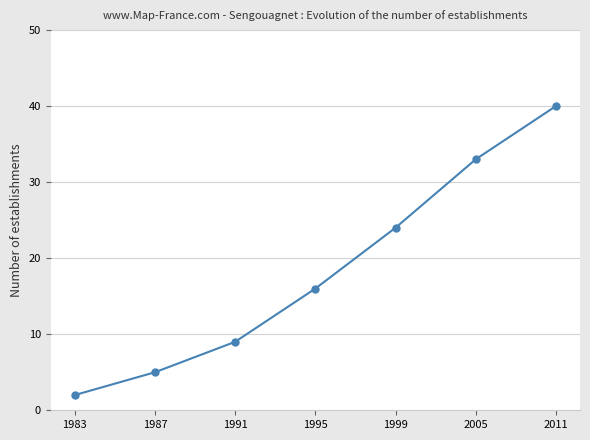

The value at 1987 is 2. True or false?

False